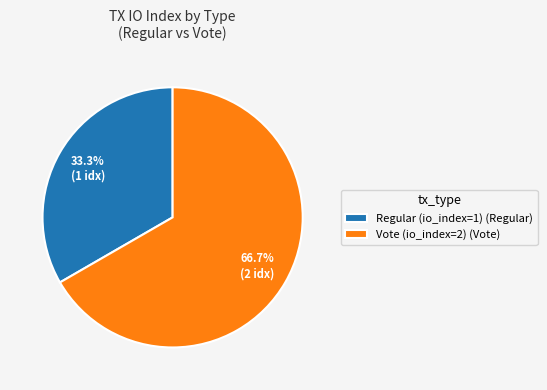

What is the ratio of the value at Regular (io_index=1) to the value at Vote (io_index=2)?

0.5